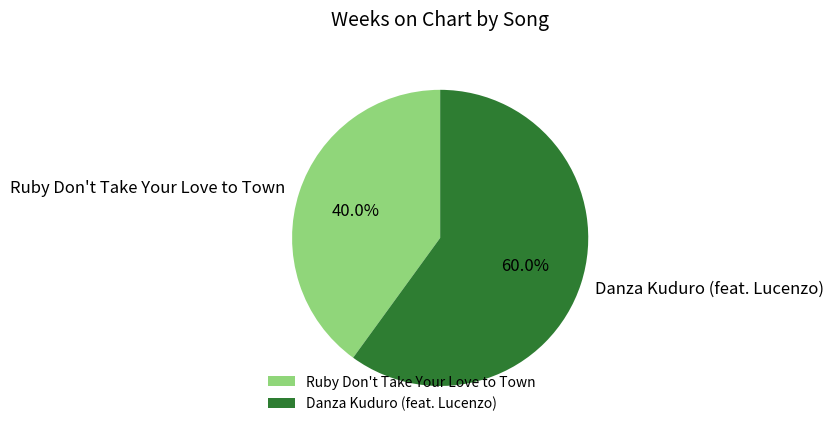

What is the smallest slice in the pie chart?

Ruby Don't Take Your Love to Town